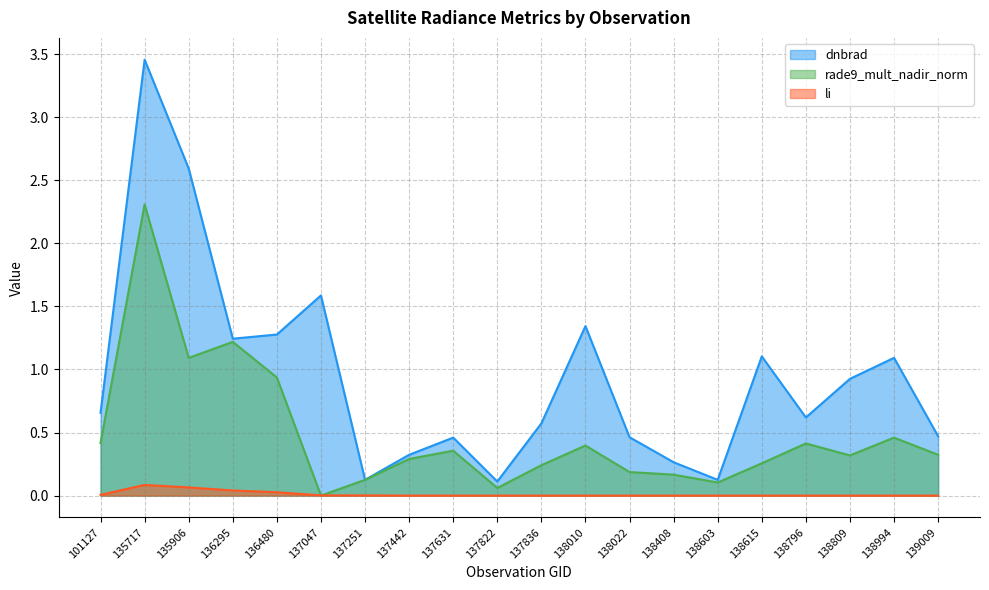

Does the chart have visible grid lines?

Yes